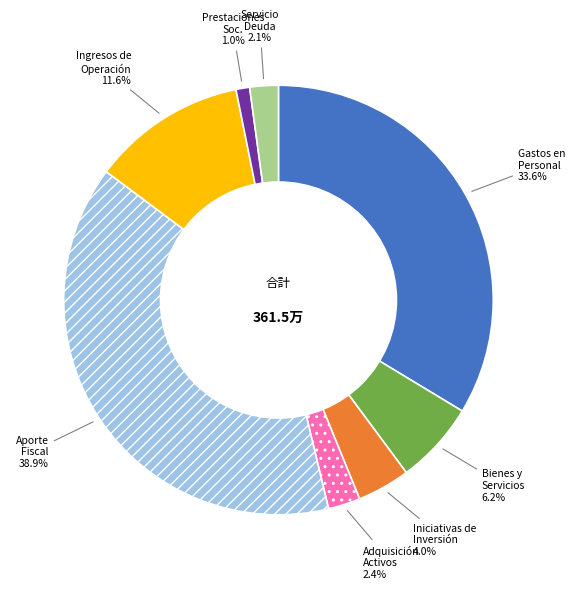

Which has a higher value, Adquisición Activos or Bienes y Servicios?

Bienes y Servicios